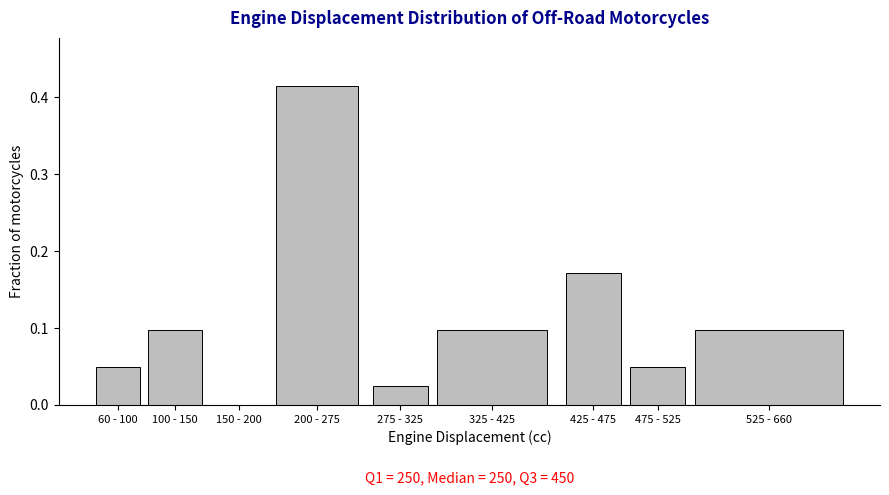

Which label corresponds to the largest value in the chart?

200 - 275